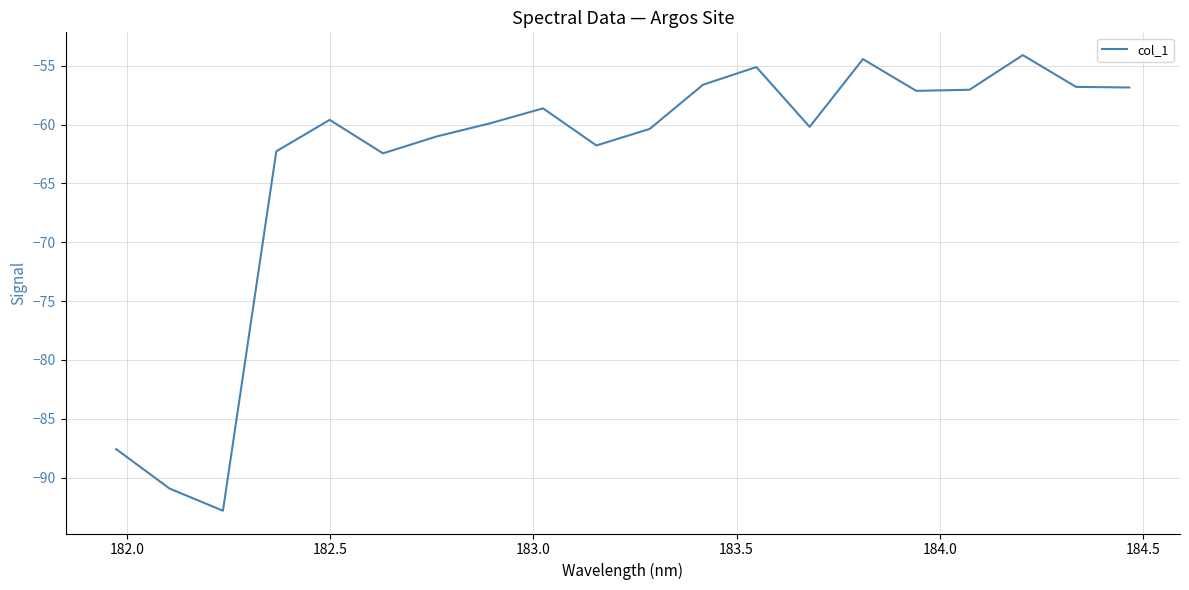

What is the difference between the maximum and minimum values?

38.7